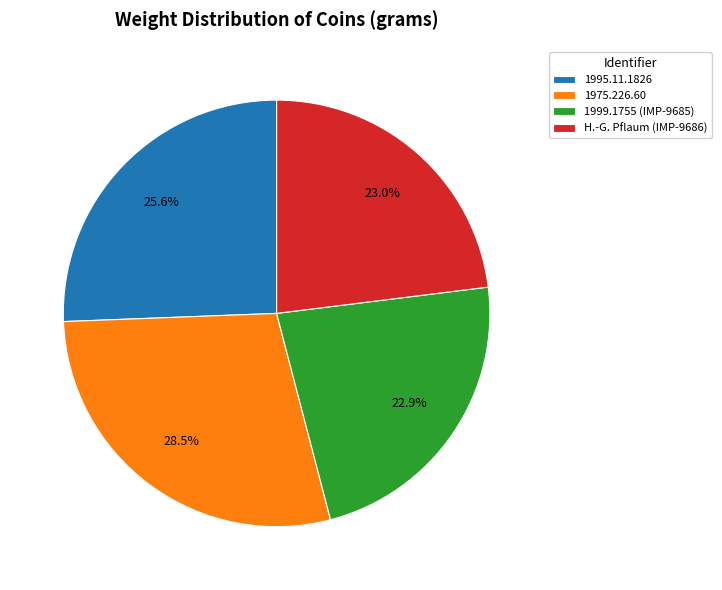

Is the sum of 1995.11.1826 and 1975.226.60 greater than half?

Yes